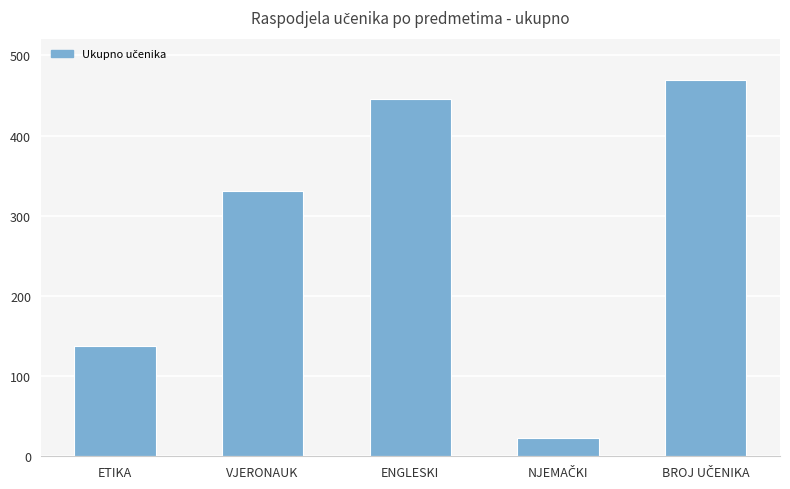

Count the number of categories in the chart.

5